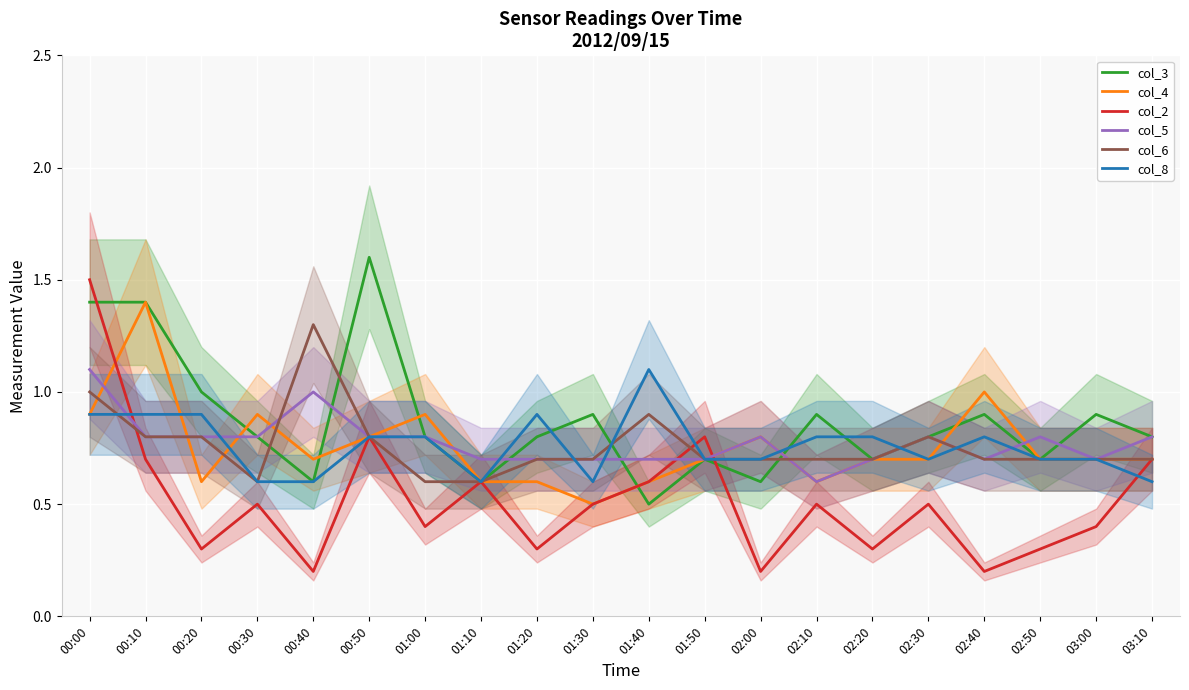

At 01:20, list the series in order from smallest to largest.

col_2, col_4, col_5, col_6, col_3, col_8